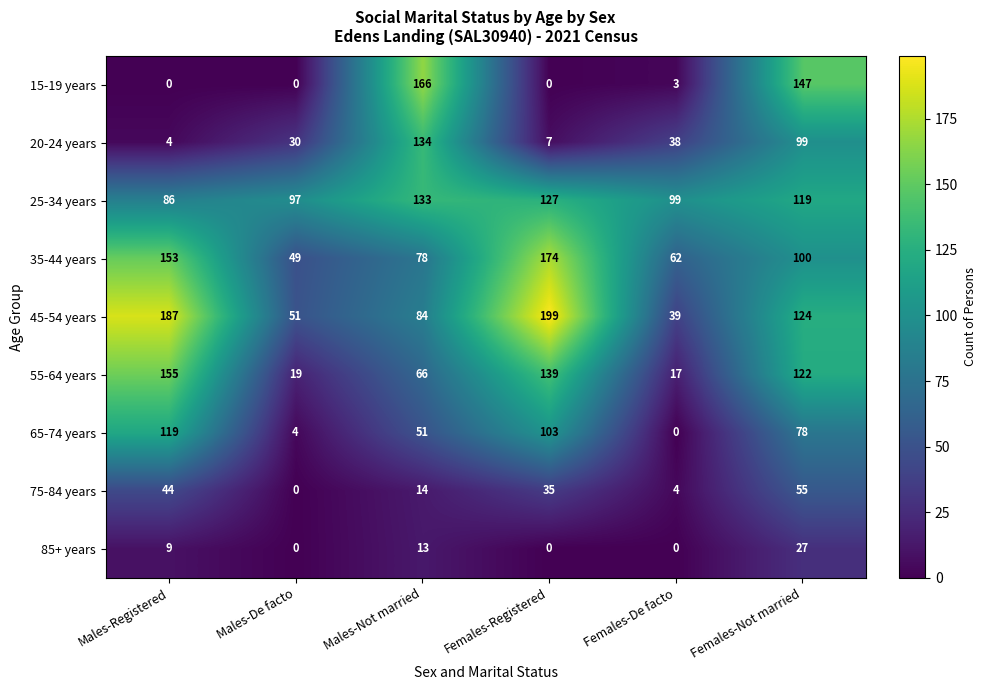

What is the total value across all series at Males-Not married?

739